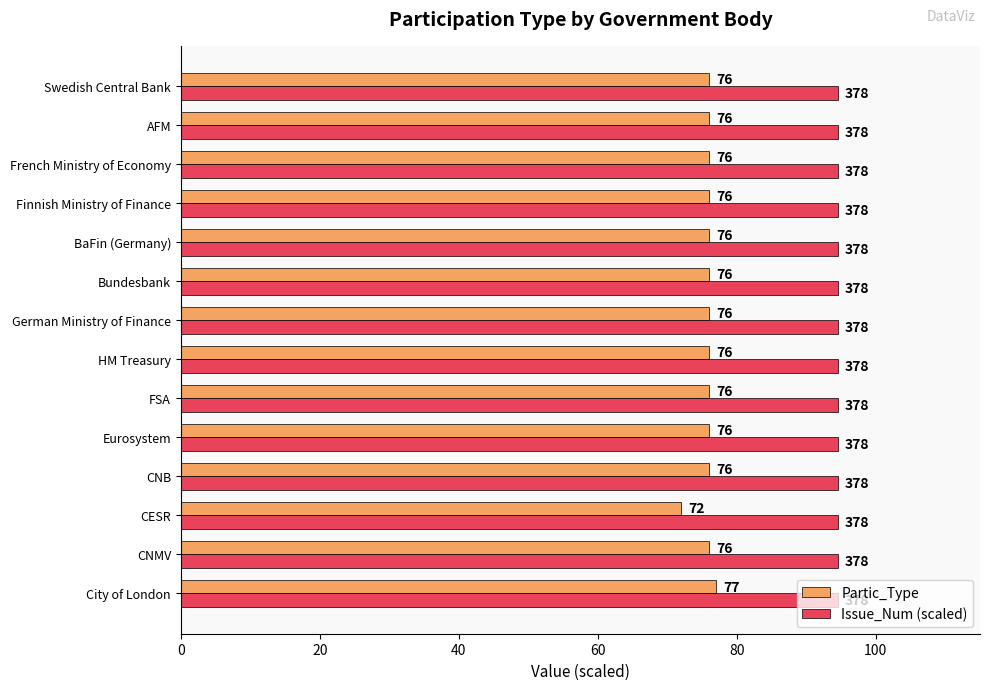

The value of Issue_Num (scaled) at Bundesbank is 144.5. True or false?

False